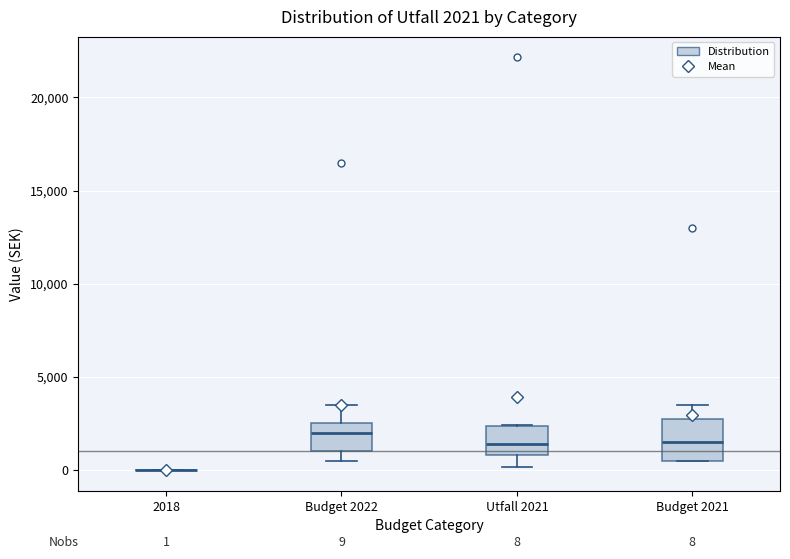

Comparing the boxes themselves (not the whiskers), which one is the tallest?

Budget 2021